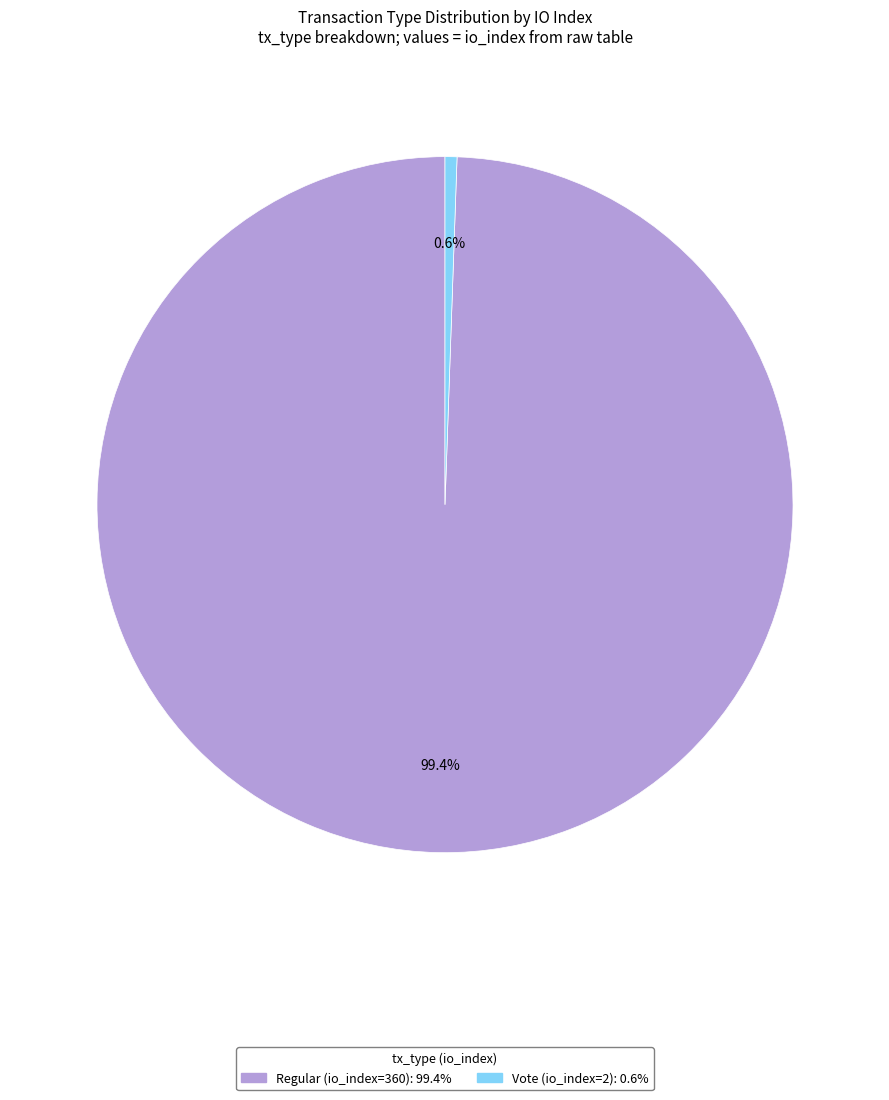

The Vote (io_index=2) slice represents 11% of the pie. True or false?

False